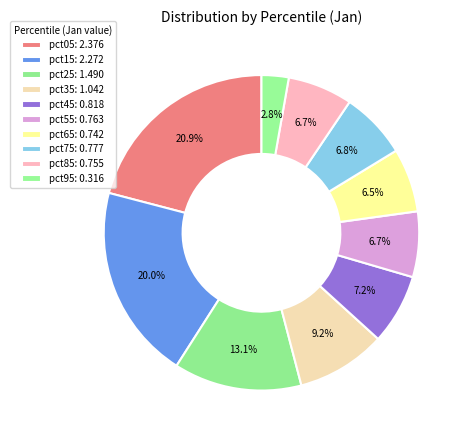

Count the number of slices in the pie.

10